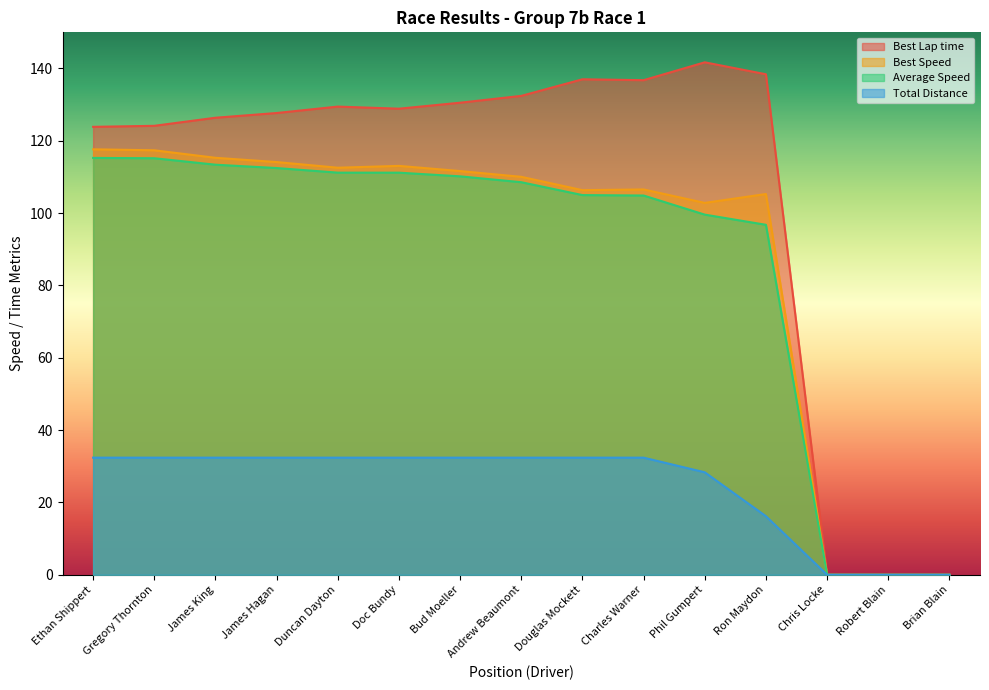

The Total Distance series shows 32.4 at Duncan Dayton. True or false?

True